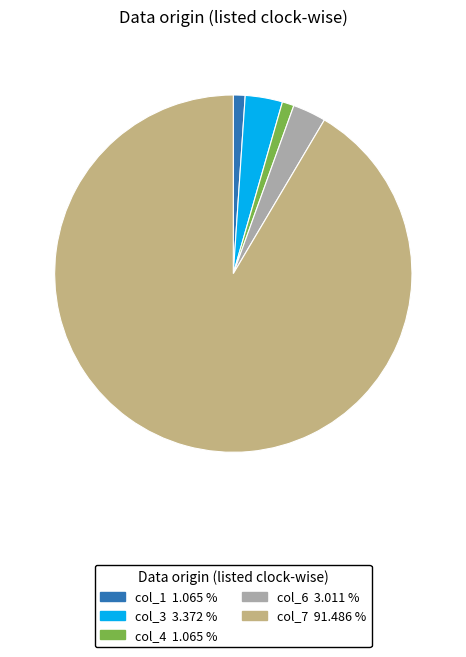

Does any single category account for the majority?

Yes